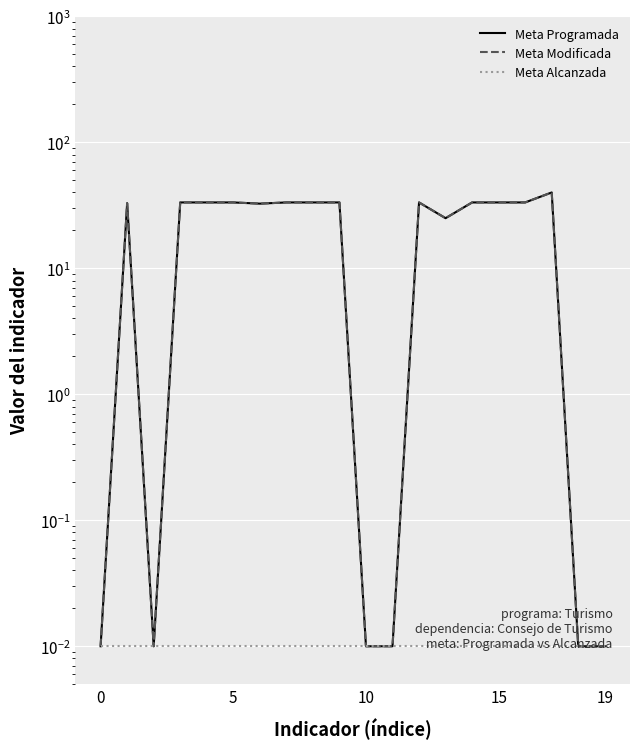

How many series are shown in this chart?

3